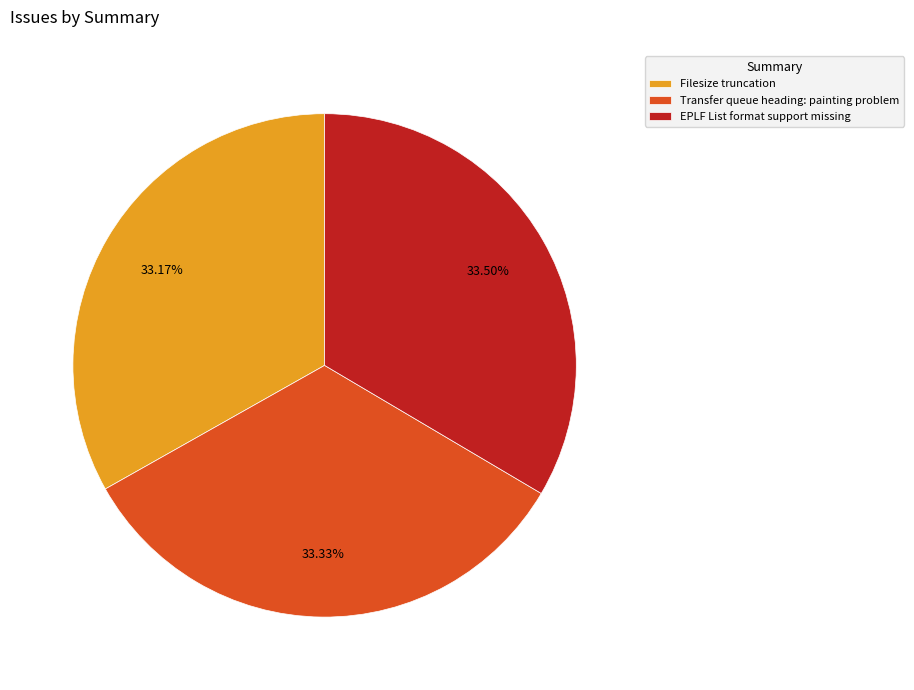

Approximately how many times larger is the value at Transfer queue heading: painting problem compared to EPLF List format support missing?

1.0